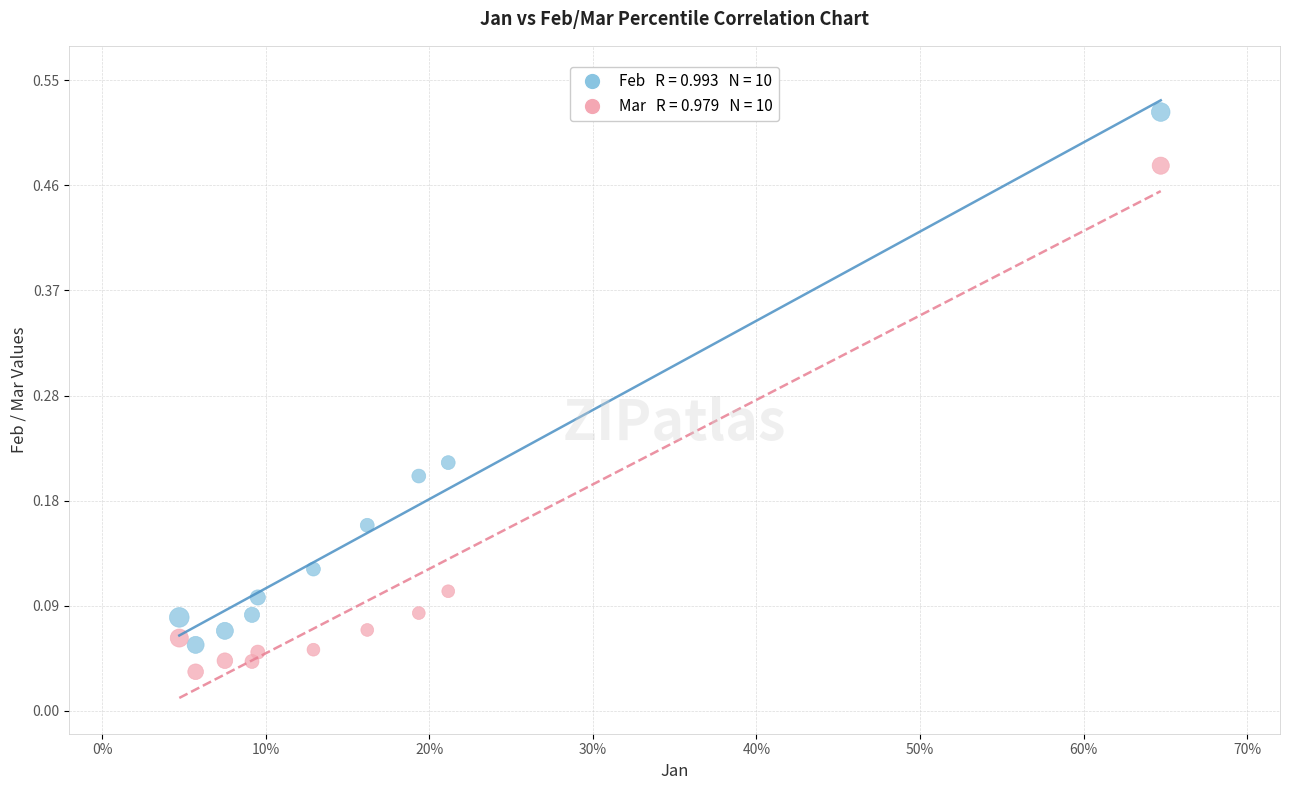

Across all data points, what is the range of X values (max minus min)?

0.6